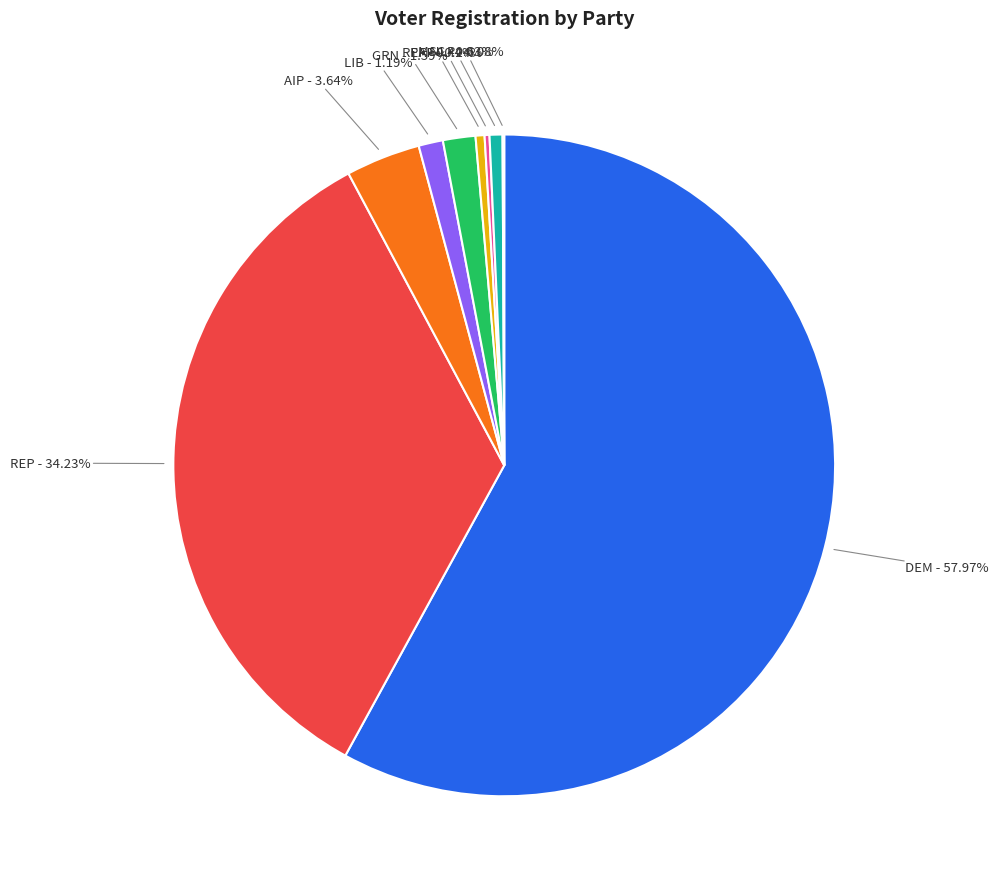

Does any single category account for the majority?

Yes